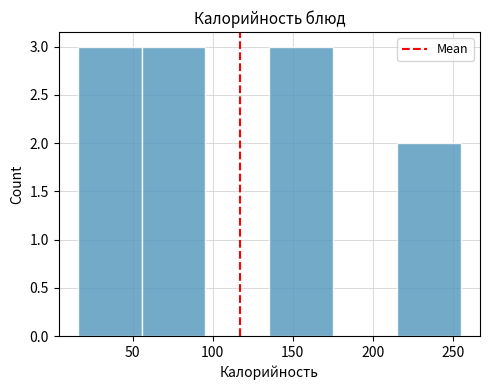

How tall is the bar that spans 55 to 95 on the x-axis? Neither the bar edges nor the heights are printed on the chart, so give them approximately, as read against the axes.

3